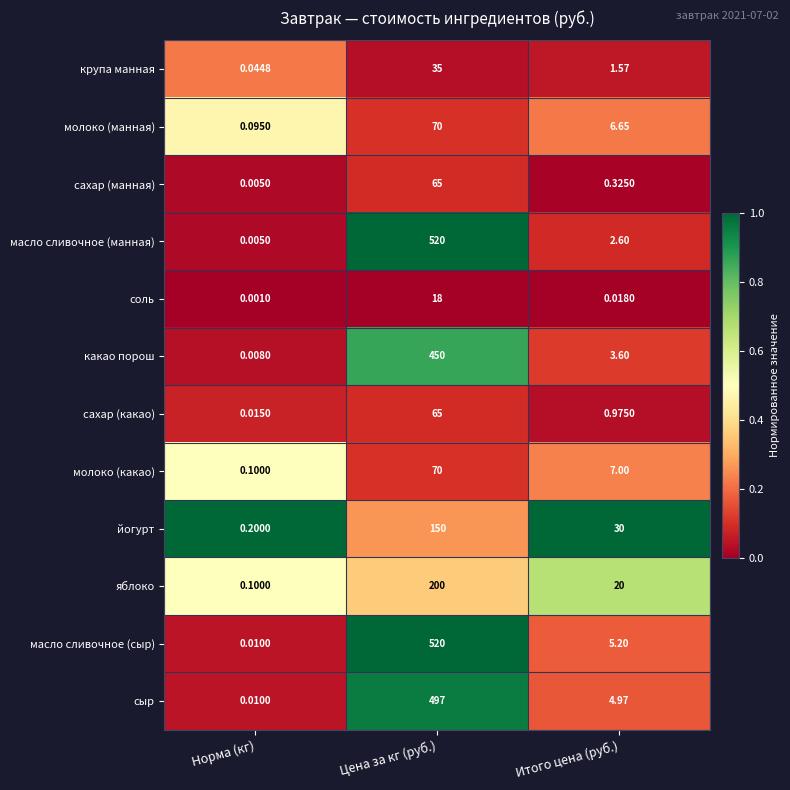

Which series changed the most between Норма (кг) and Цена за кг (руб.)?

масло сливочное (манная)